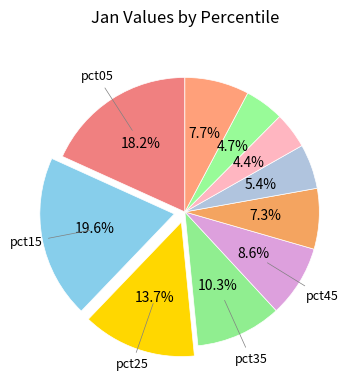

Count the number of slices in the pie.

10